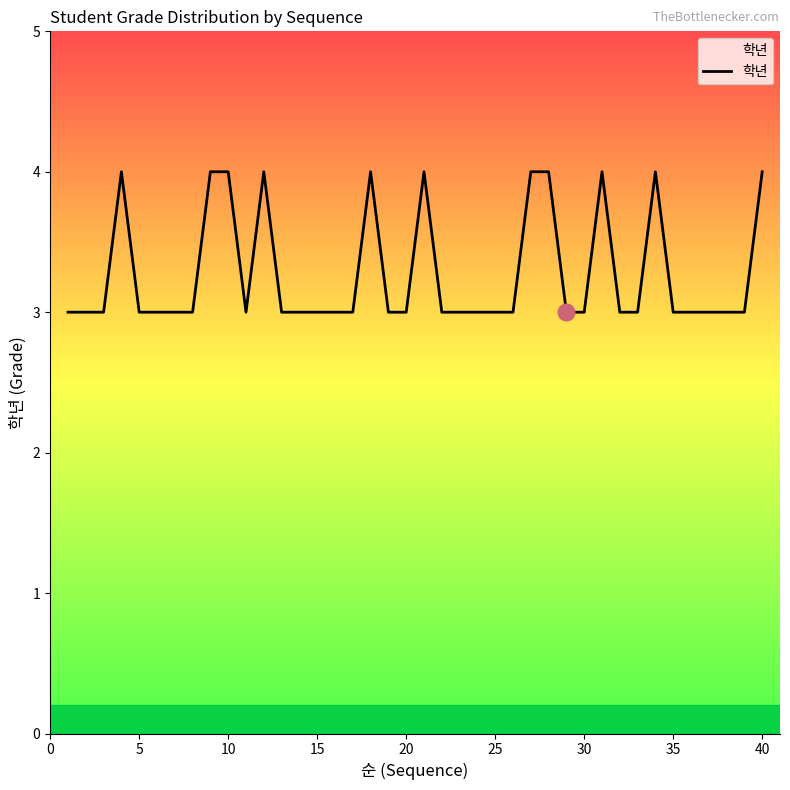

What is the maximum value shown in the chart?

4